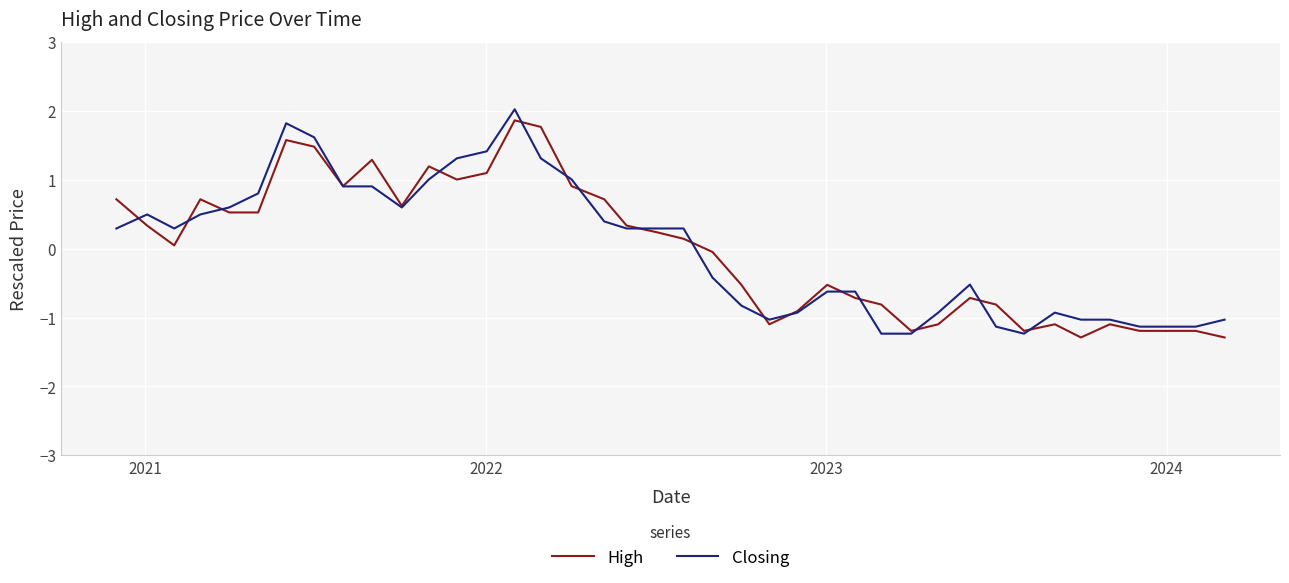

What is the maximum value shown in the chart?

2.0